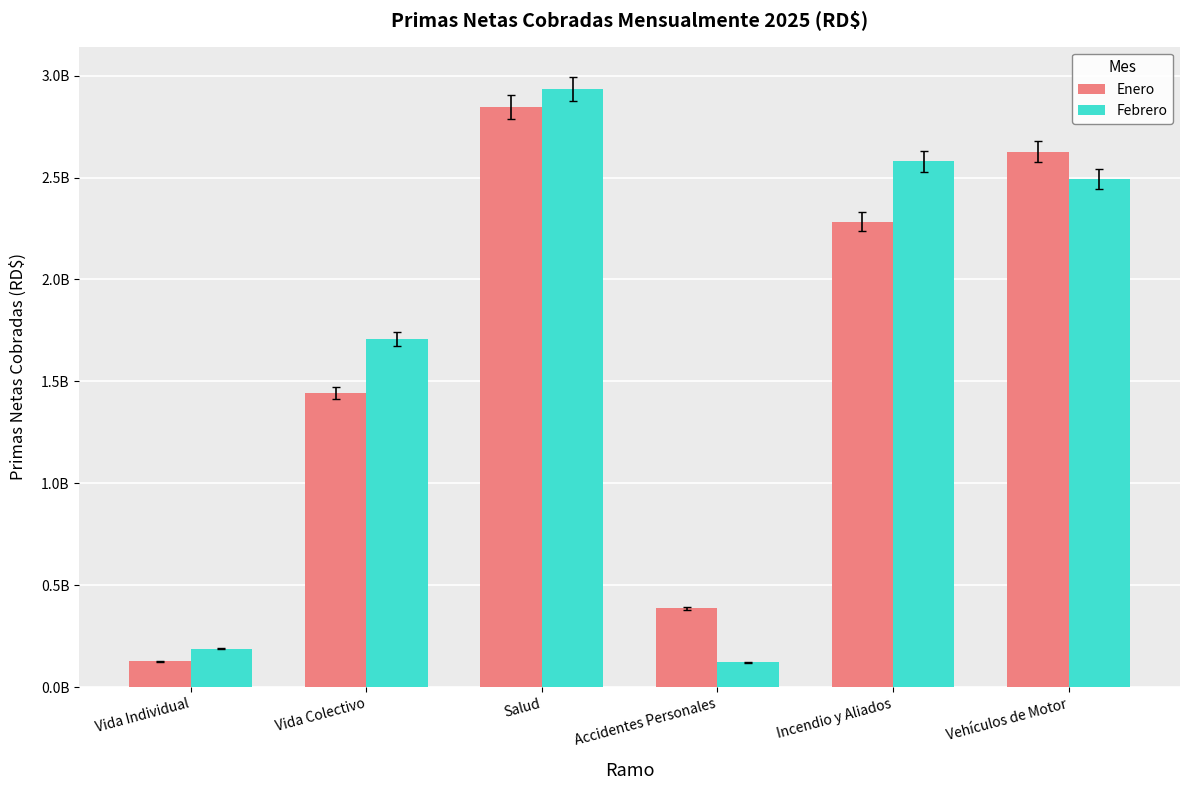

What are all the series names shown in the legend?

Enero, Febrero